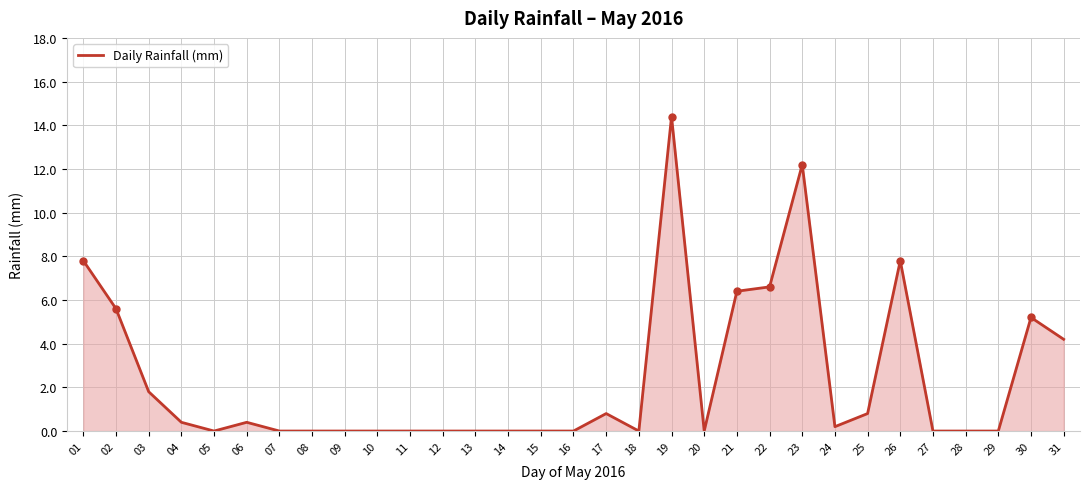

Read the value at 02.

5.6